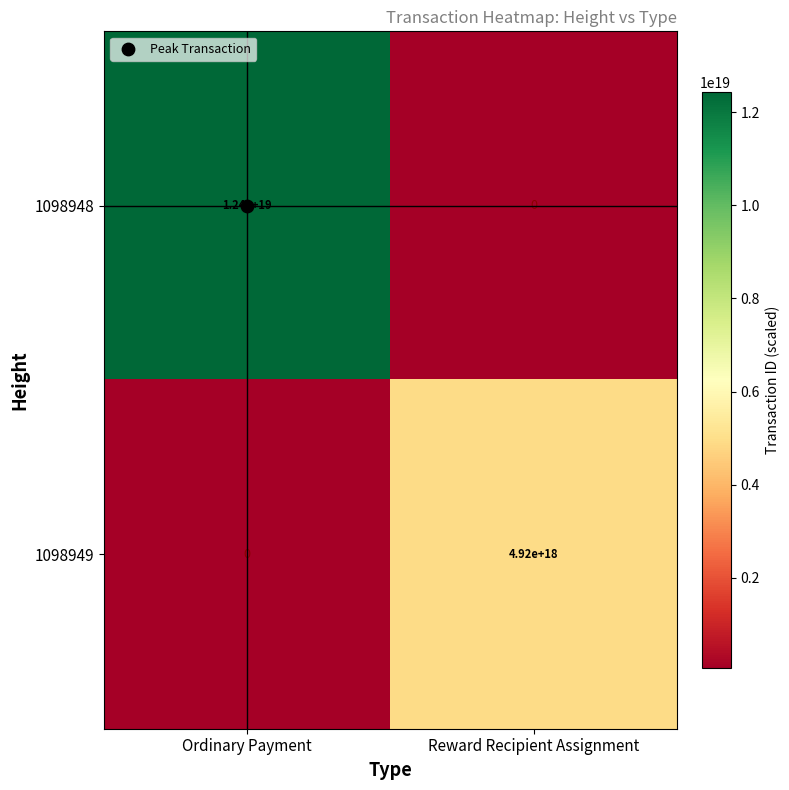

At which label does 1098949 reach its minimum?

Ordinary Payment